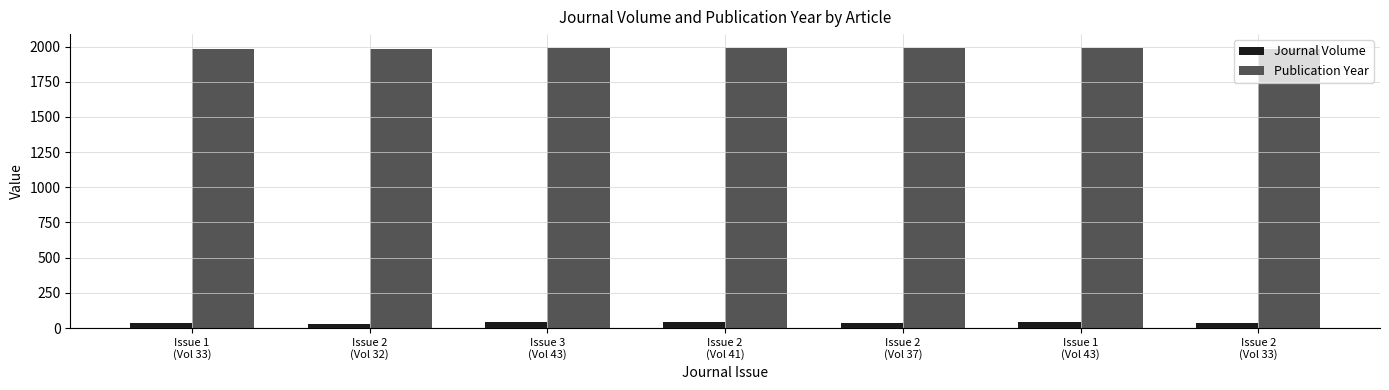

At how many categories does at least one series exceed 308?

7